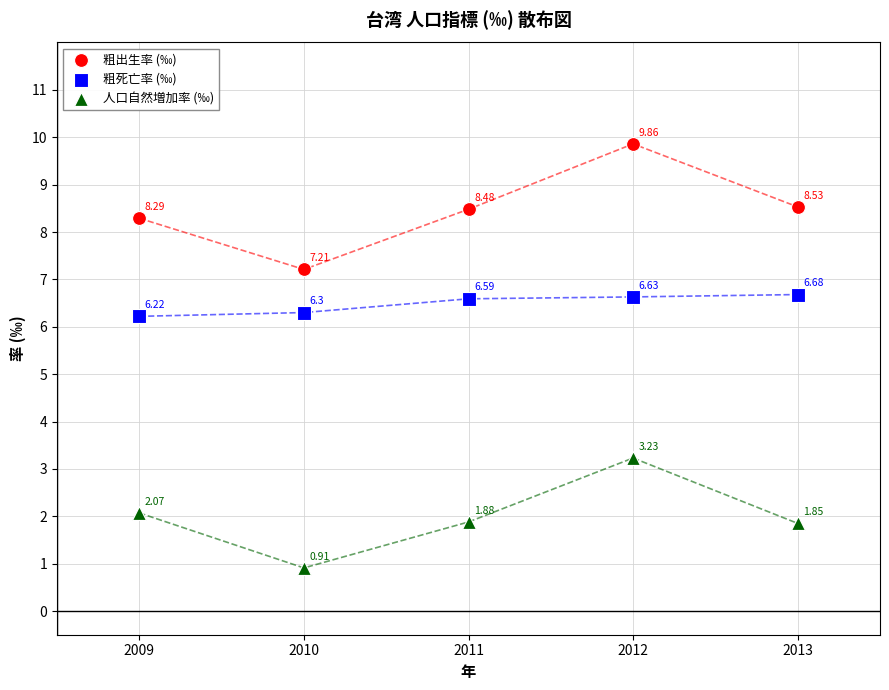

Which series has the widest spread of Y values?

粗出生率 (‰)